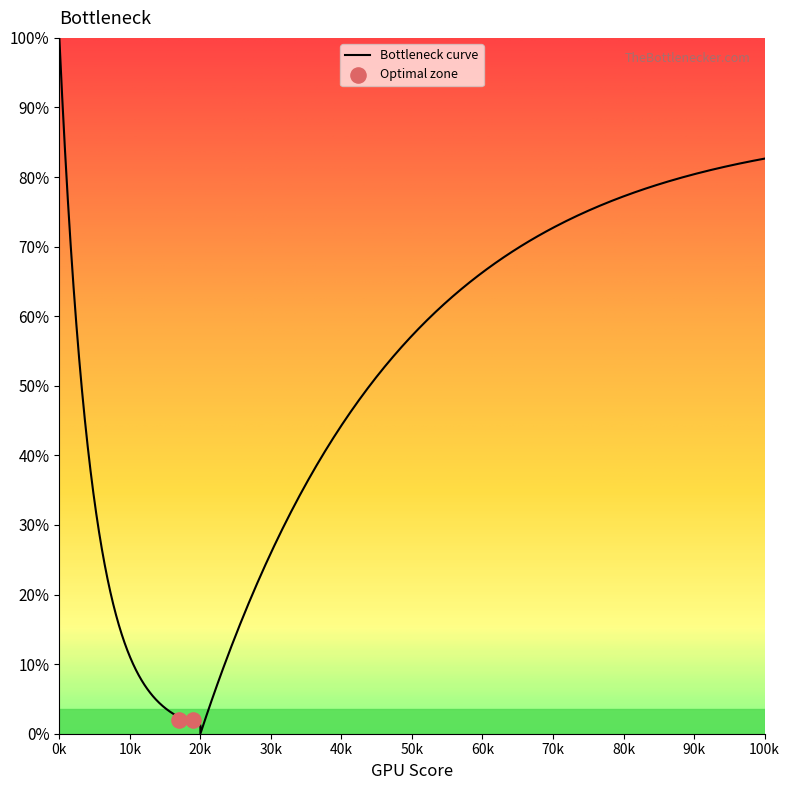

What is the ratio of the value at 18 to the value at 23?

0.8